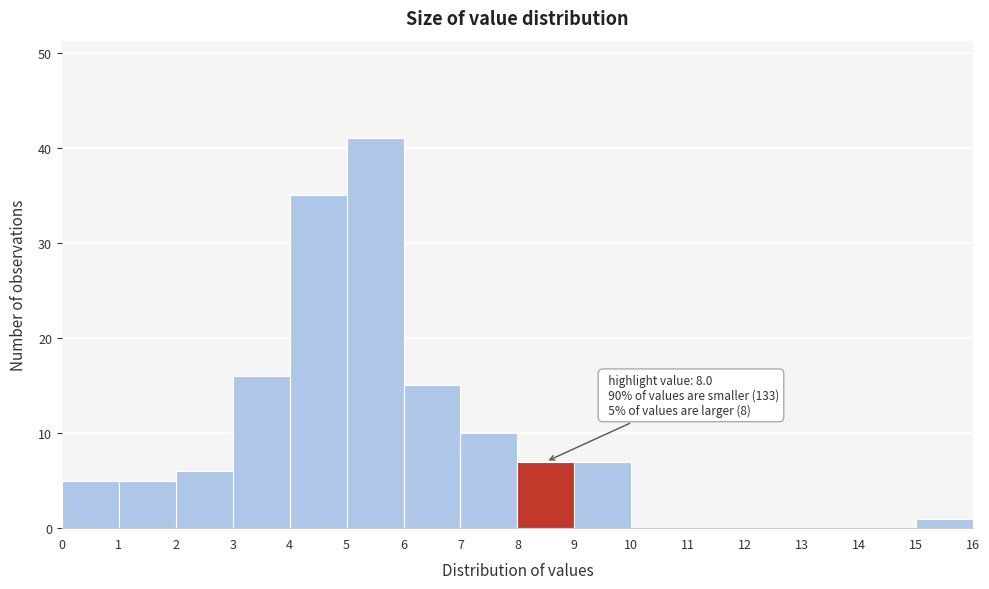

Which range on the x-axis has the tallest bar?

5 to 6